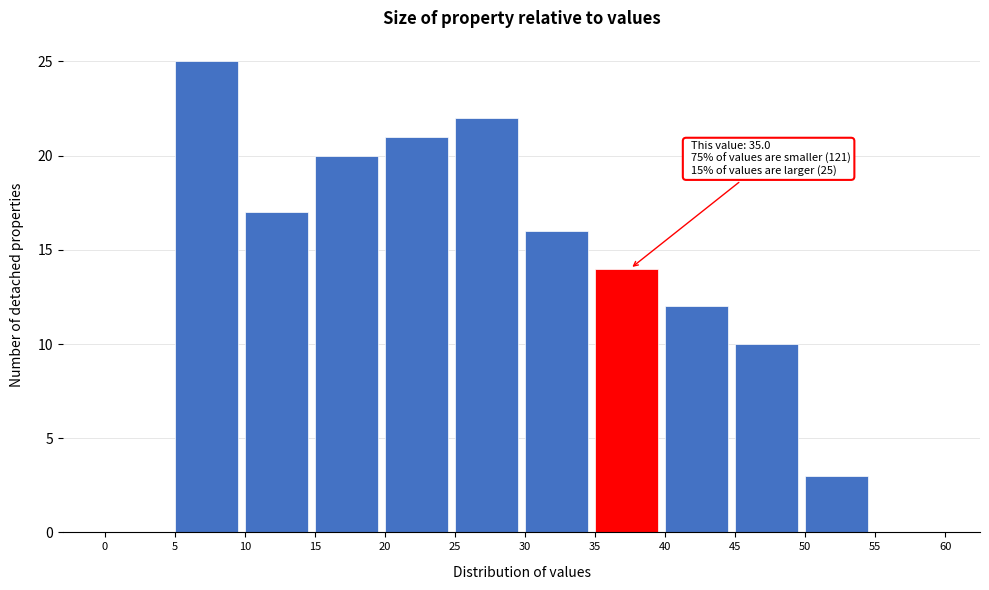

Which range on the x-axis has the tallest bar?

5 to 10